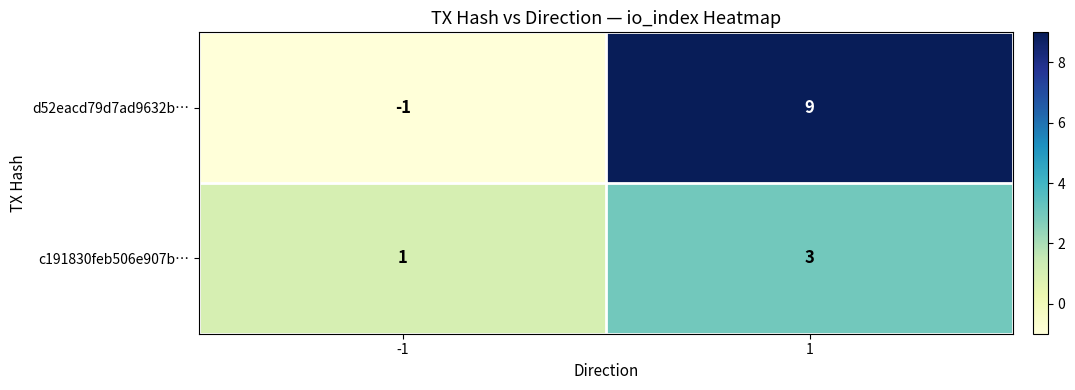

What is the sum of the d52eacd79d7ad9632b… values at -1 and 1?

8